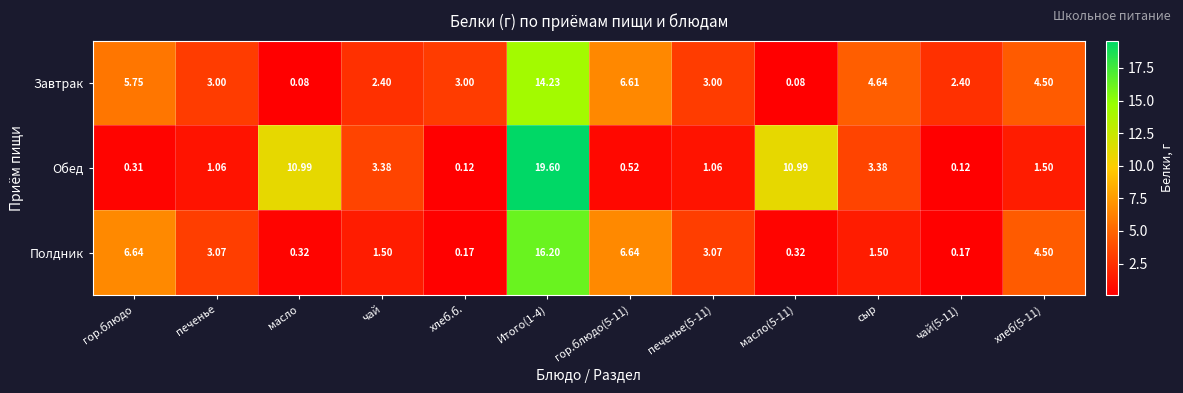

Which series has the largest total across all categories?

Обед